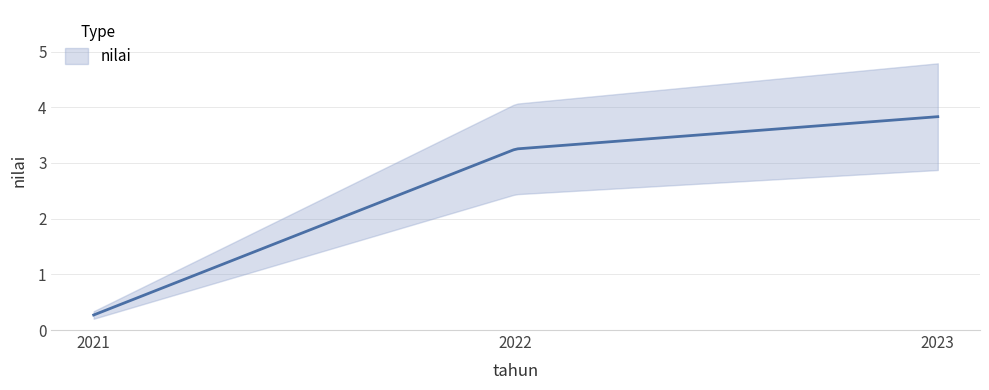

True or false: the data shows 3.8 at 2023.

True